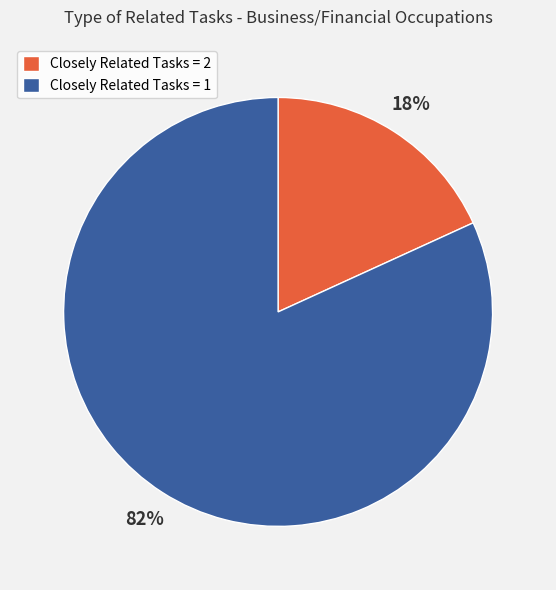

Rank the categories by value from highest to lowest.

Closely Related Tasks = 1, Closely Related Tasks = 2